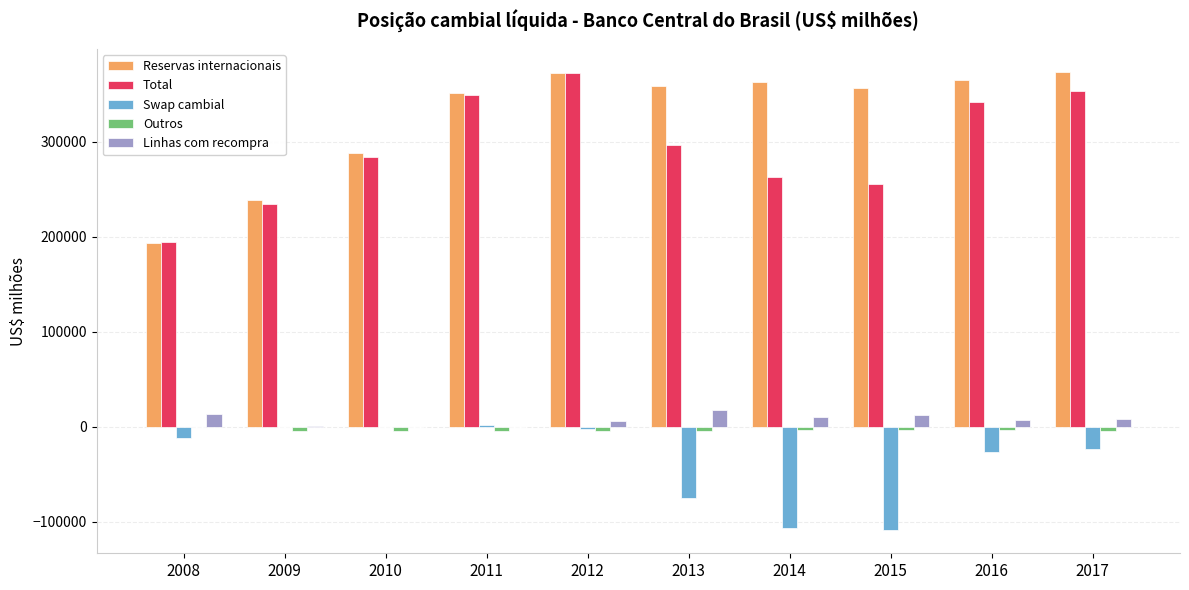

Which series has the largest range (max minus min)?

Reservas internacionais